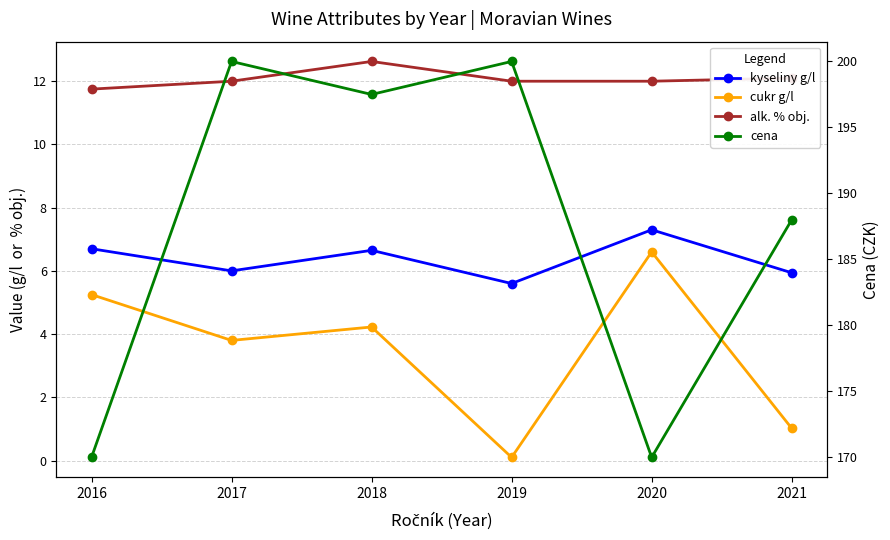

Does the chart have visible grid lines?

Yes